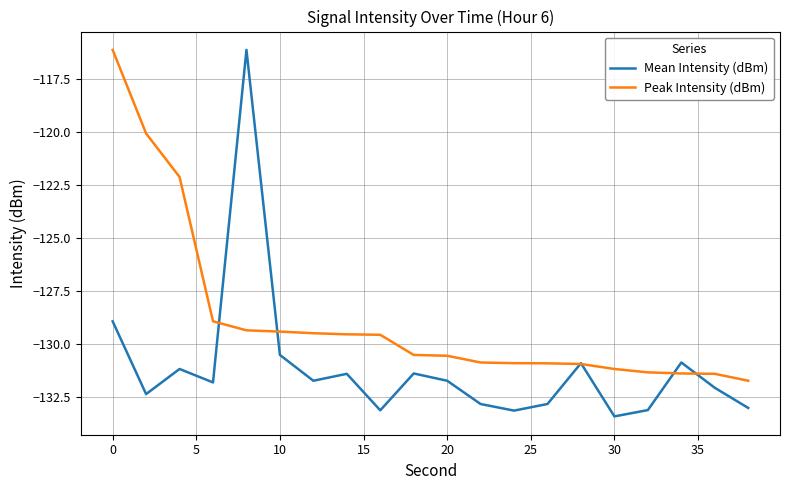

What is the lowest value of the Peak Intensity (dBm) series?

-131.7